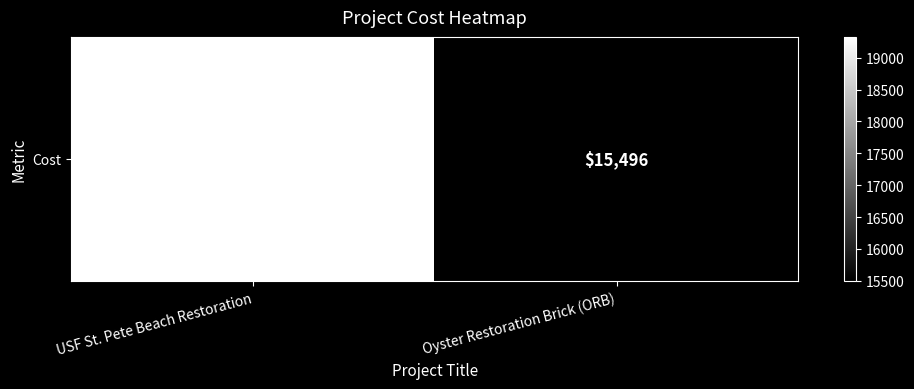

What is the ratio of the value at Oyster Restoration Brick (ORB) to the value at USF St. Pete Beach Restoration?

0.8